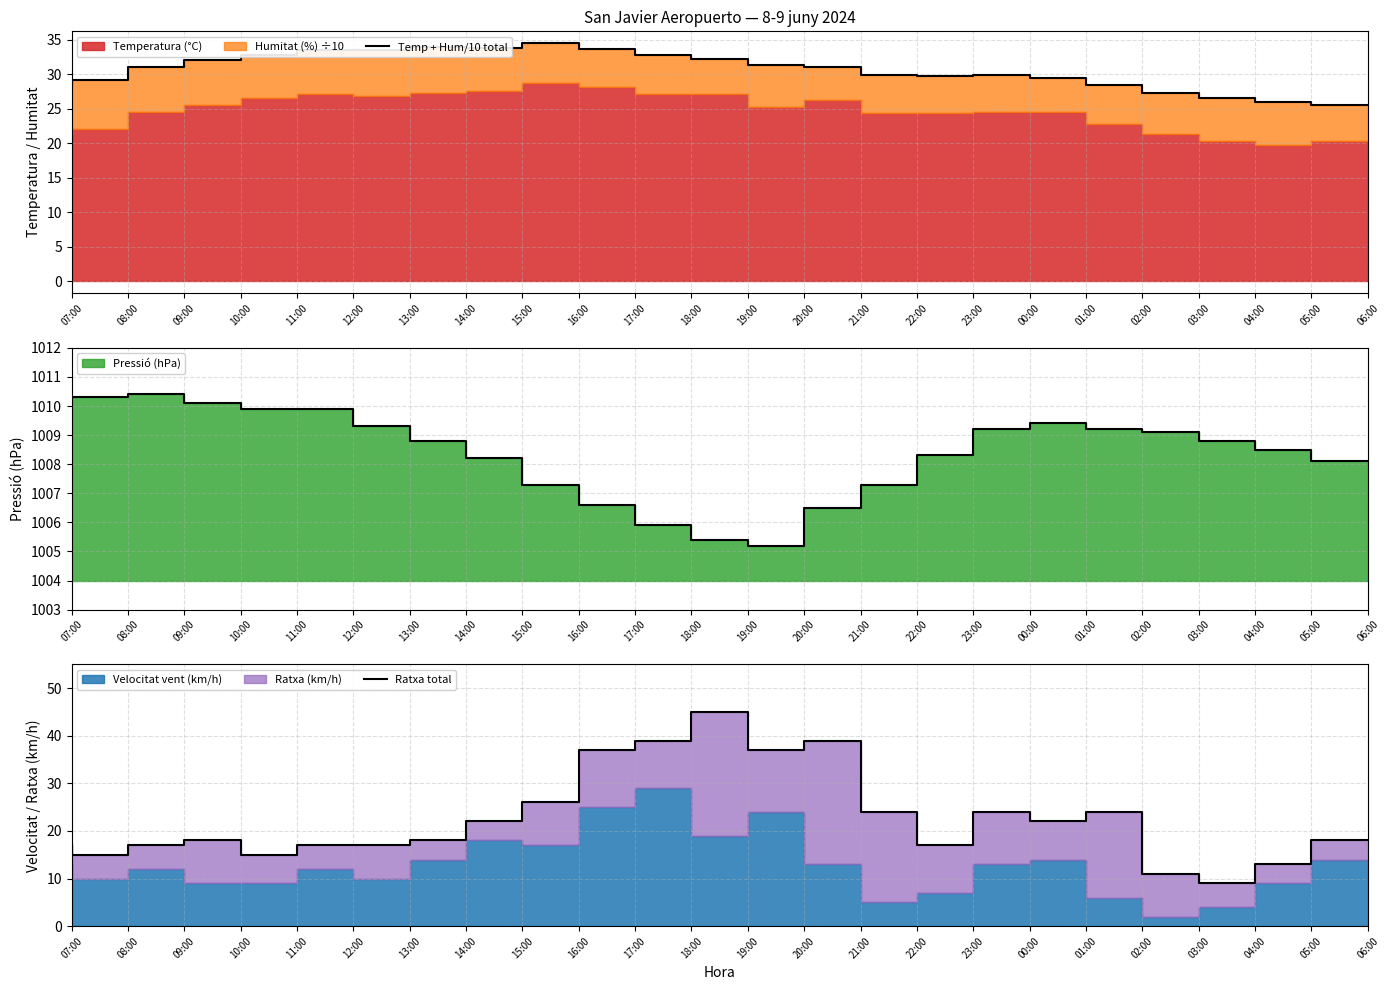

Where is Ratxa total nearest to the value 27?

16:00